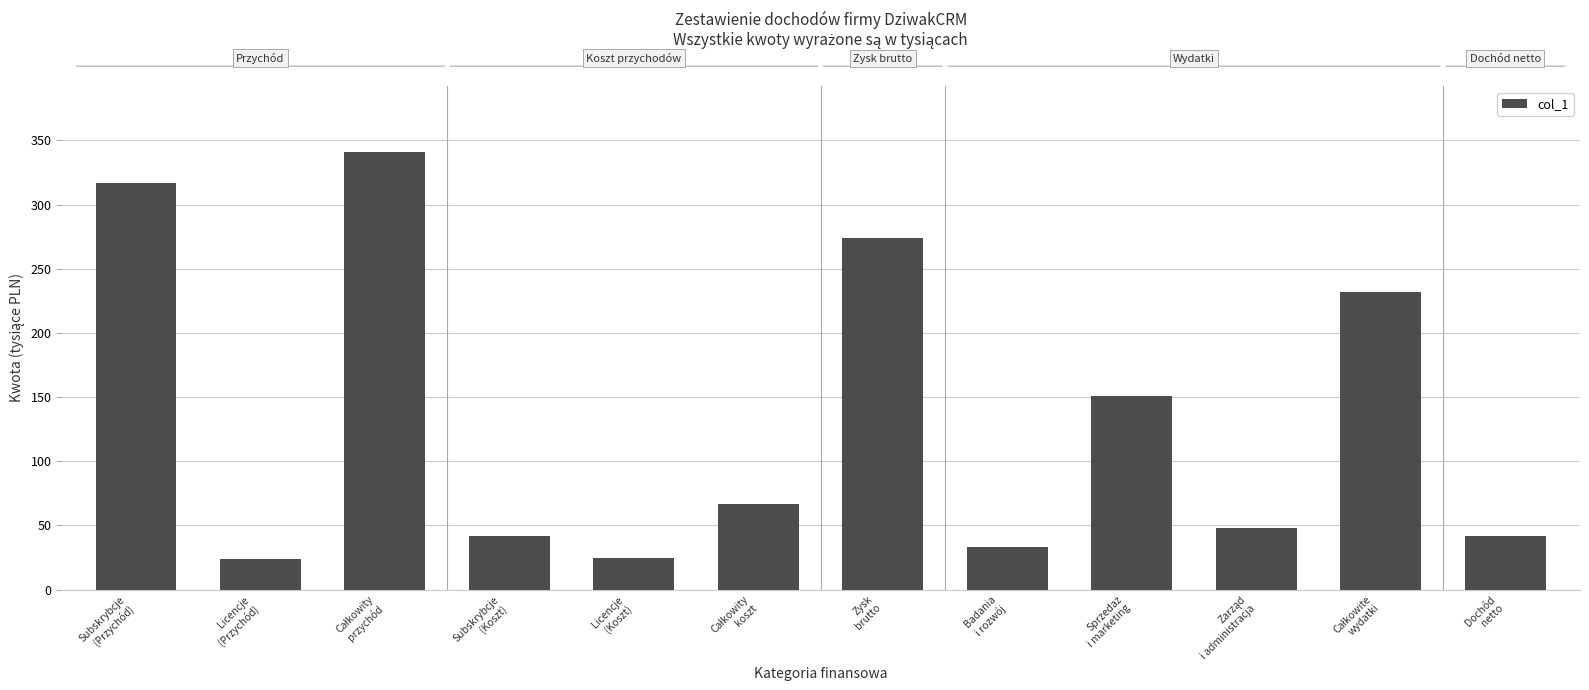

What is the minimum value shown in the chart?

24